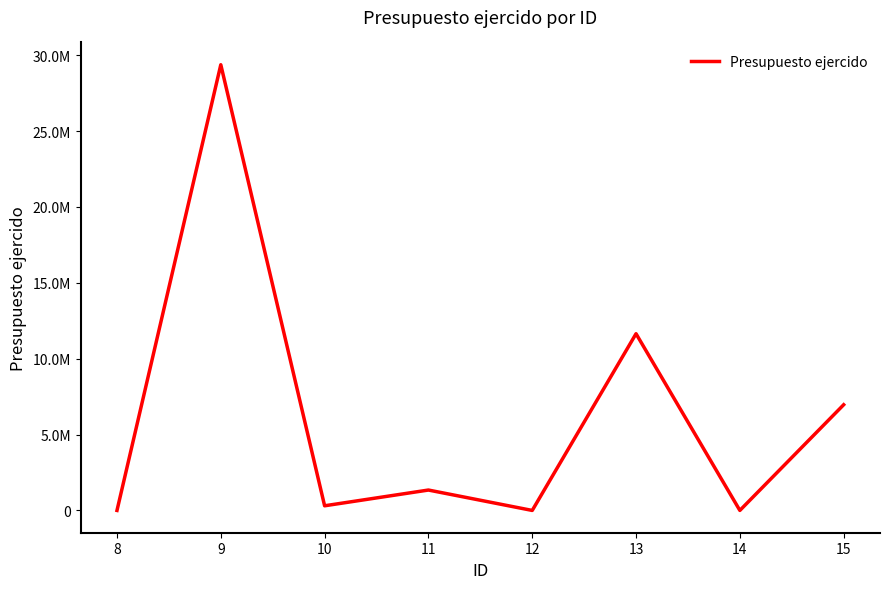

Reading left to right, what are all the values shown in this chart?

0.0	29375486.3	306480.7	1344278.7	0.0	11647615.4	928.0	6966795.1